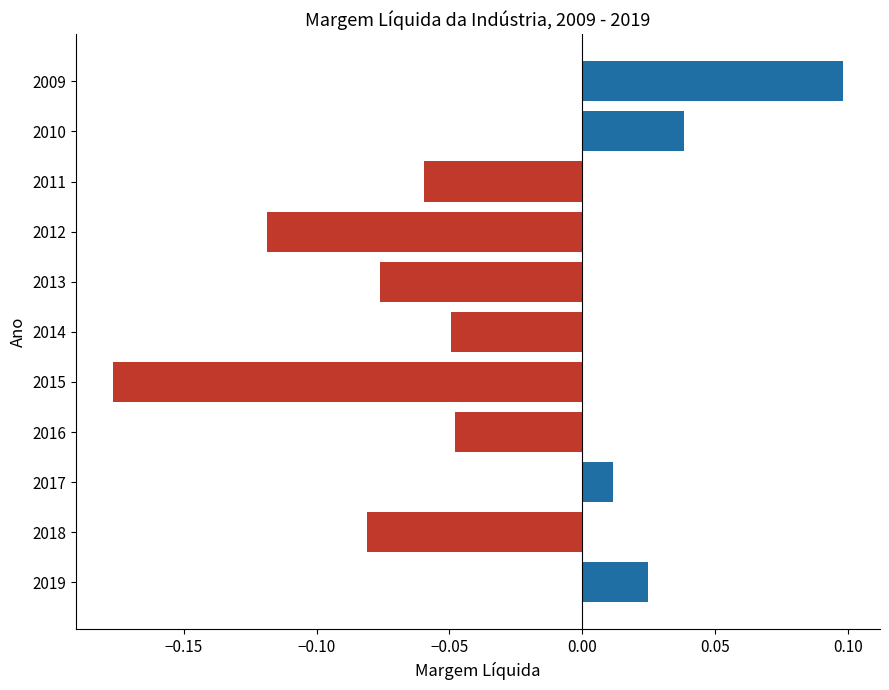

The chart shows a value of -0.1 at 2016. True or false?

False